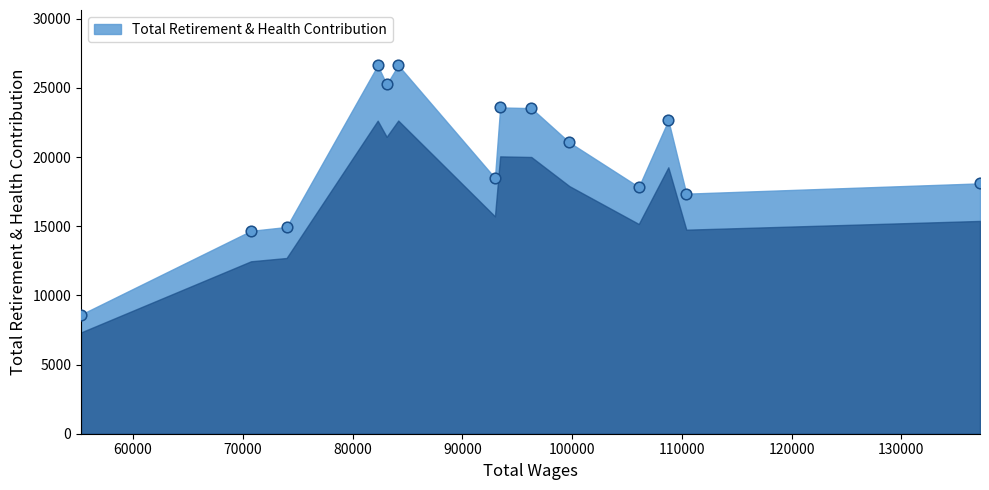

Which has a higher value, 96284.0 or 108771.0?

96284.0